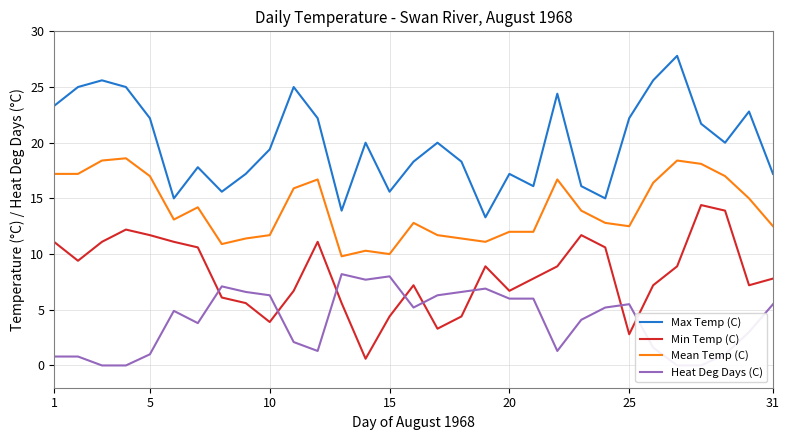

True or false: Max Temp (C) and Mean Temp (C) intersect in this chart.

False